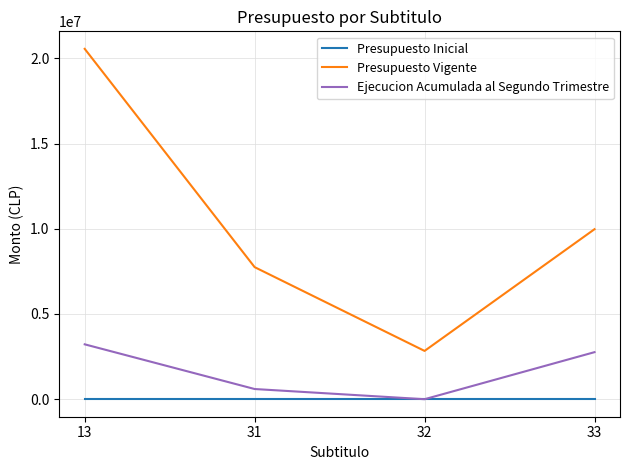

What is the sum of all Ejecucion Acumulada al Segundo Trimestre values?

6576980